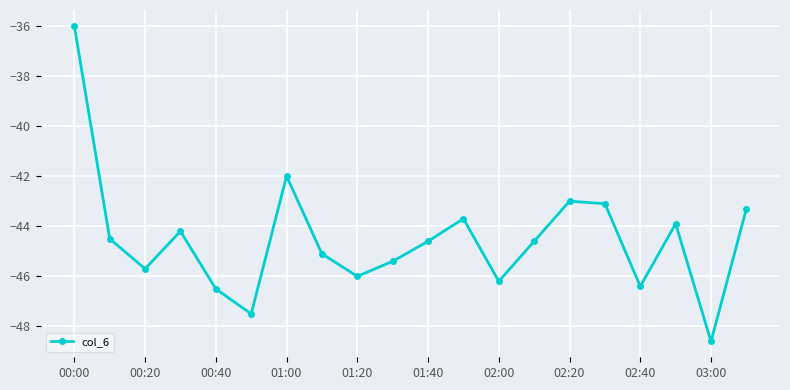

What is the value of the 12th point from the left?

-43.7